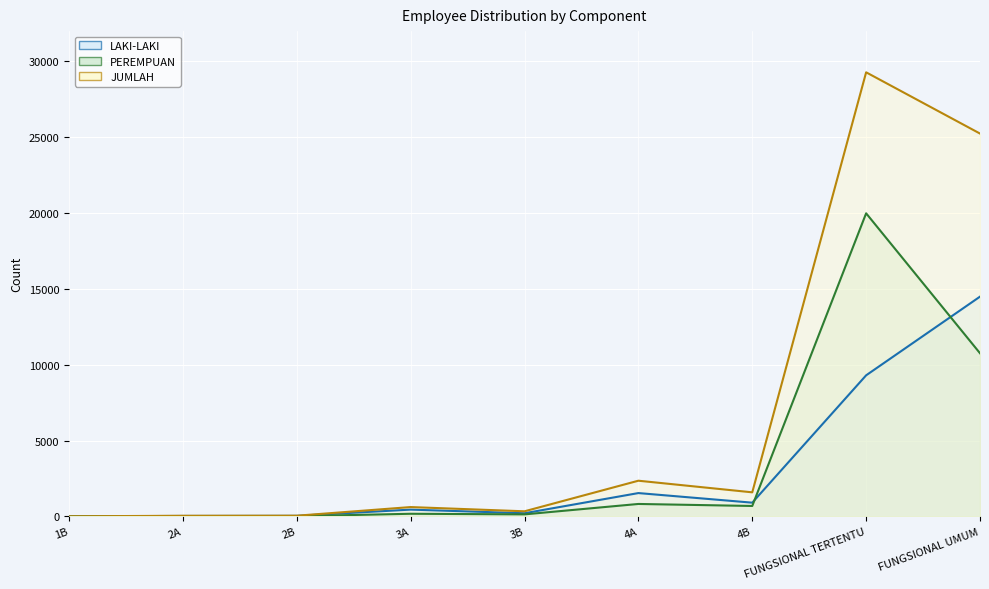

Between 4A and 3A, which is larger?

4A